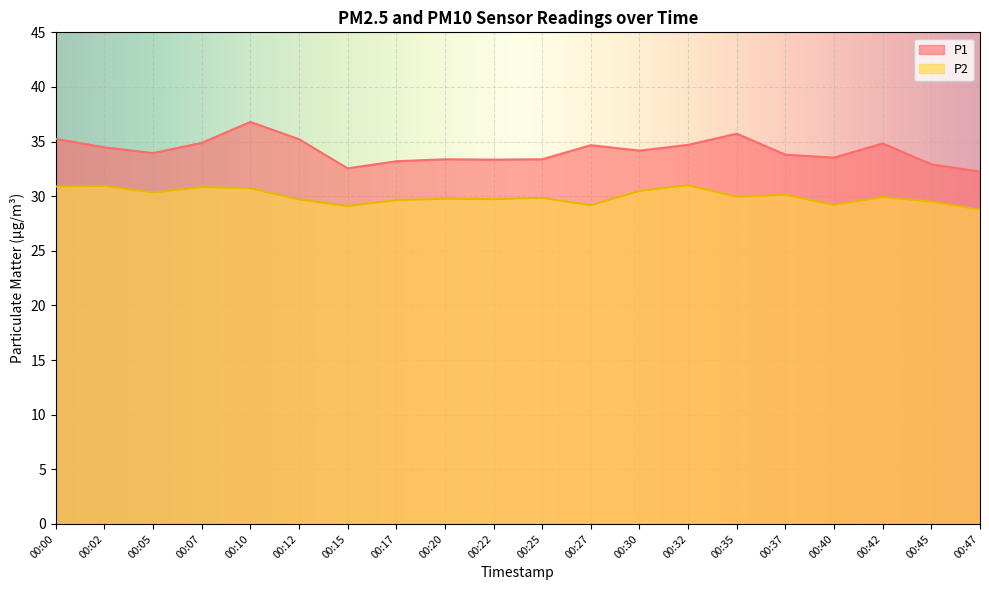

How many lines are shown in the chart?

2